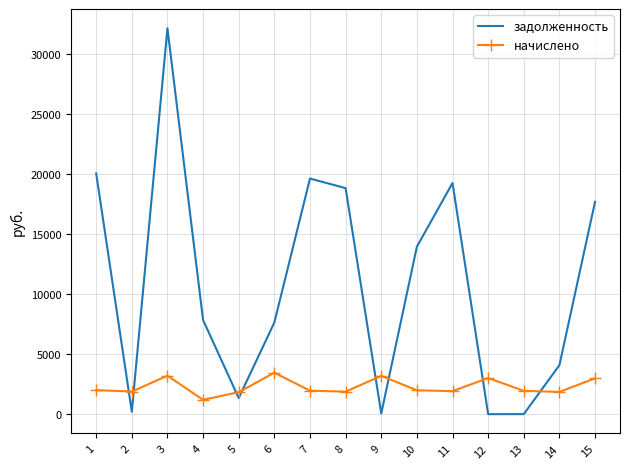

Rank the series at 8 from lowest to highest value.

начислено, задолженность